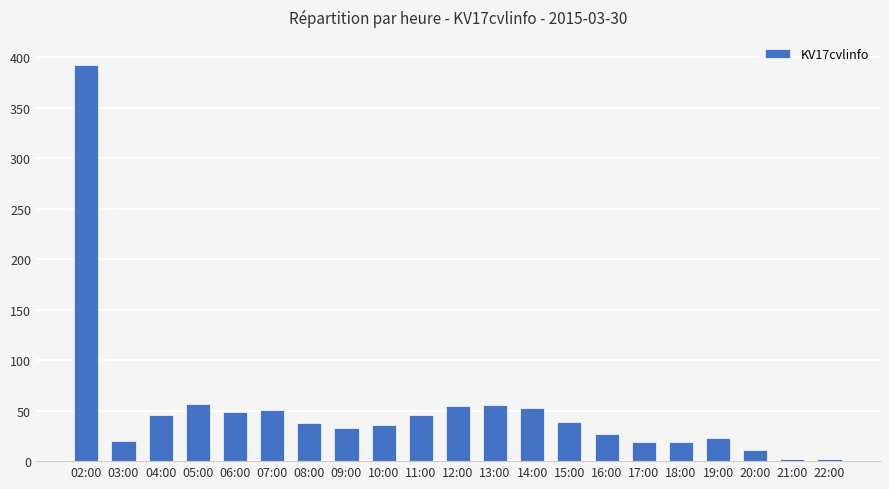

Which category has the highest value across all series?

02:00